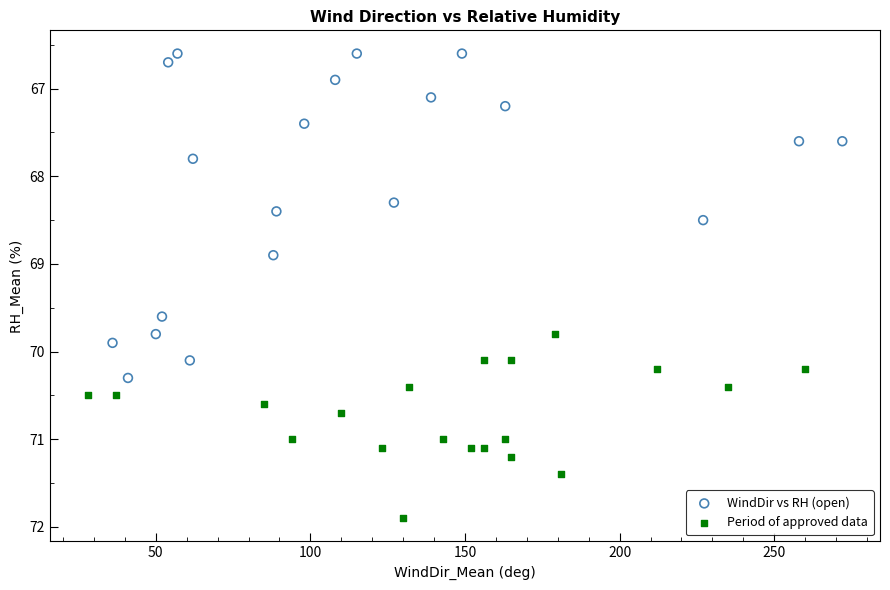

Which series contains the highest Y value?

Period of approved data